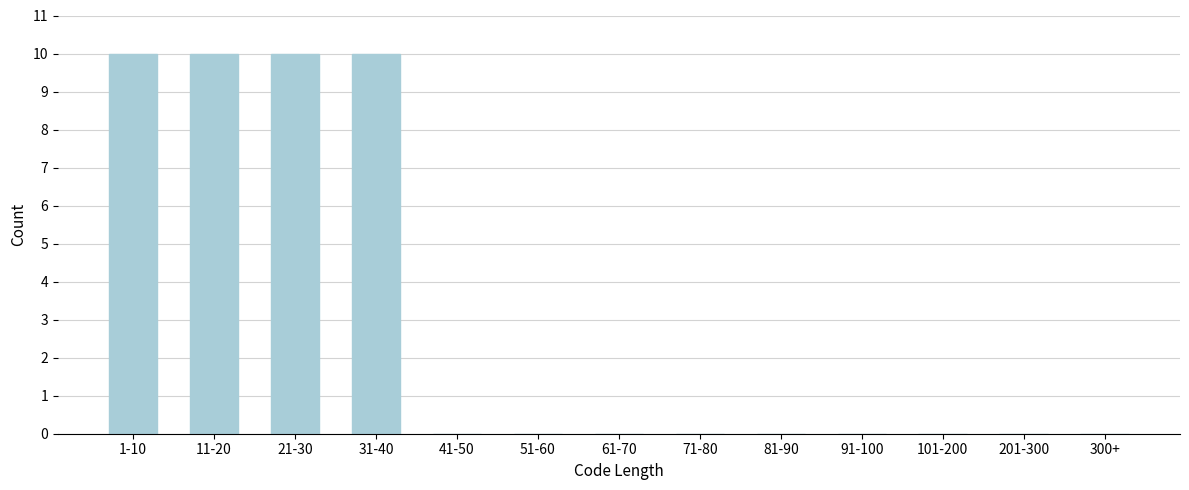

Reading left to right, what are all the values shown in this chart?

1-10=10	11-20=10	21-30=10	31-40=10	41-50=0	51-60=0	61-70=0	71-80=0	81-90=0	91-100=0	101-200=0	201-300=0	300+=0